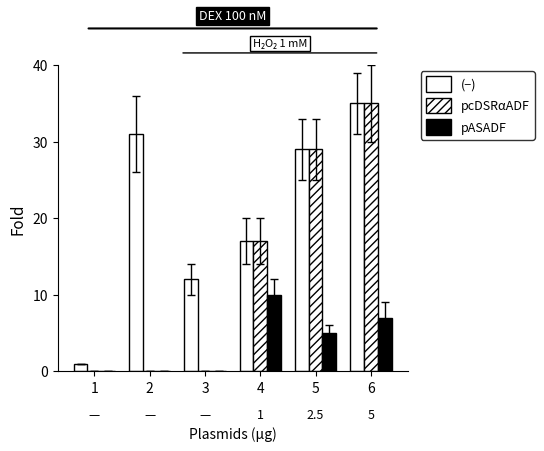

At 2, list the series in order from smallest to largest.

pcDSRαADF, pASADF, (−)